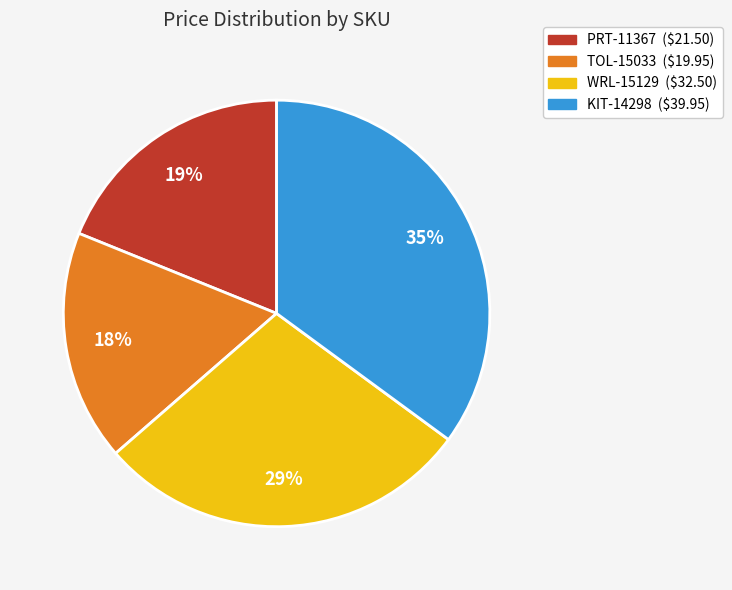

Is the sum of KIT-14298 and TOL-15033 greater than half?

Yes